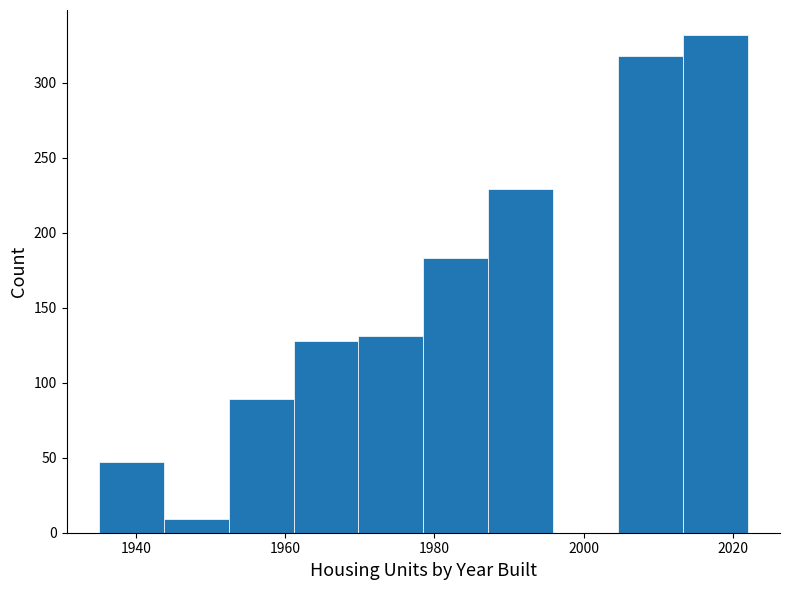

Which range on the x-axis has the tallest bar?

2014 to 2022